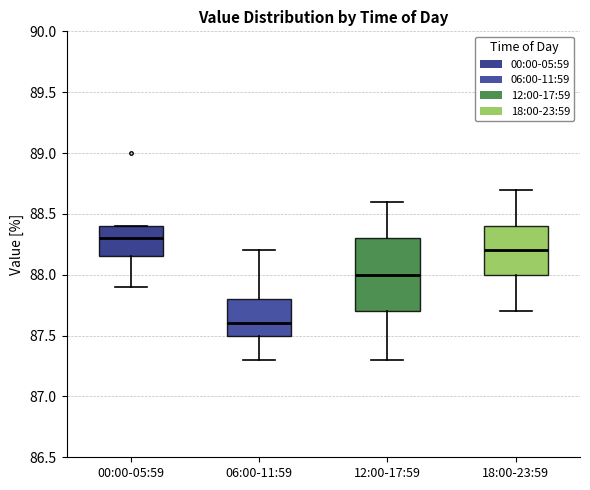

Which box has the highest median line?

00:00-05:59